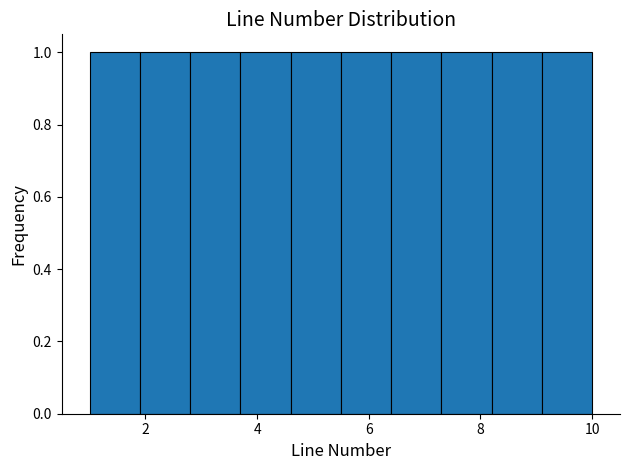

Reading left to right, transcribe this chart: for each bar, give the range it covers on the x-axis and its height. Neither the bar edges nor the heights are printed on the chart, so give them approximately, as read against the axes.

1.0 to 1.9: 1
1.9 to 2.8: 1
2.8 to 3.7: 1
3.7 to 4.6: 1
4.6 to 5.5: 1
5.5 to 6.4: 1
6.4 to 7.3: 1
7.3 to 8.2: 1
8.2 to 9.1: 1
9.1 to 10.0: 1